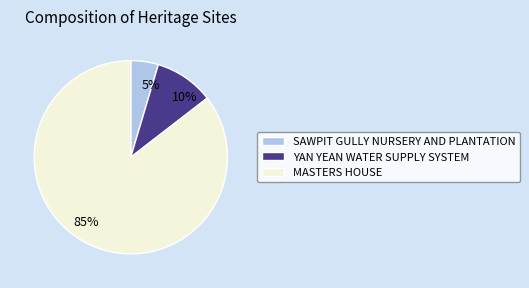

Is there any slice that represents more than half of the pie?

Yes